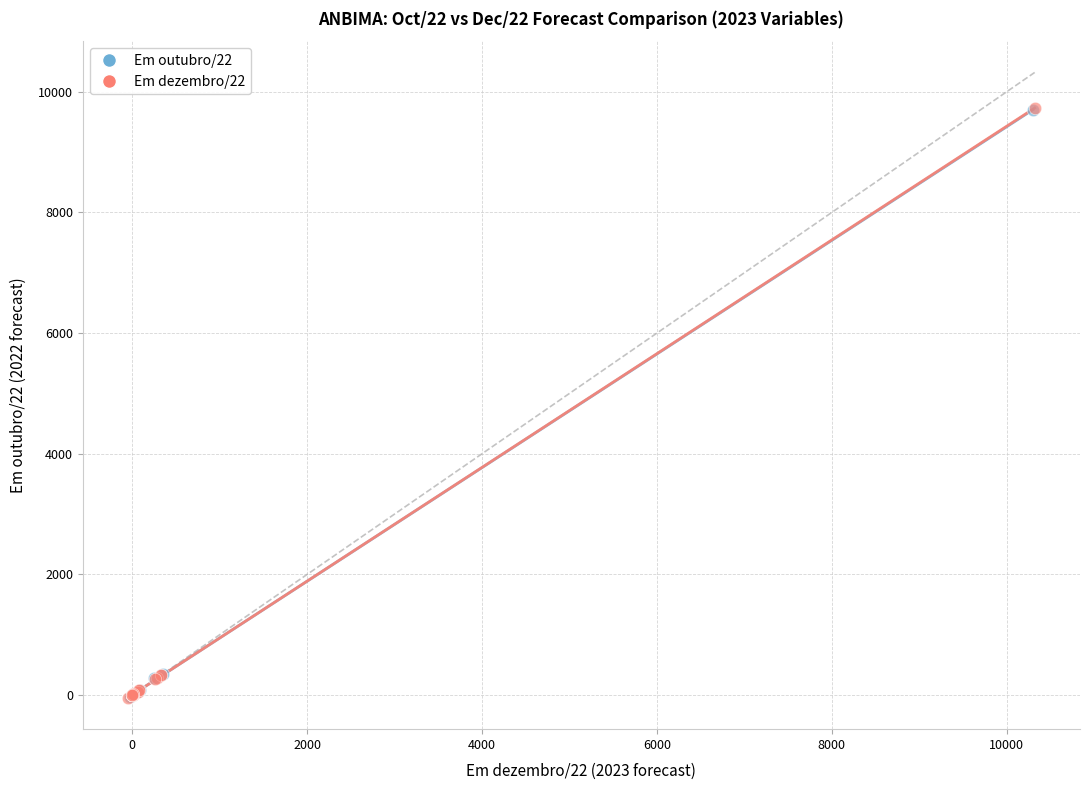

Which series has the widest spread of Y values?

Em dezembro/22